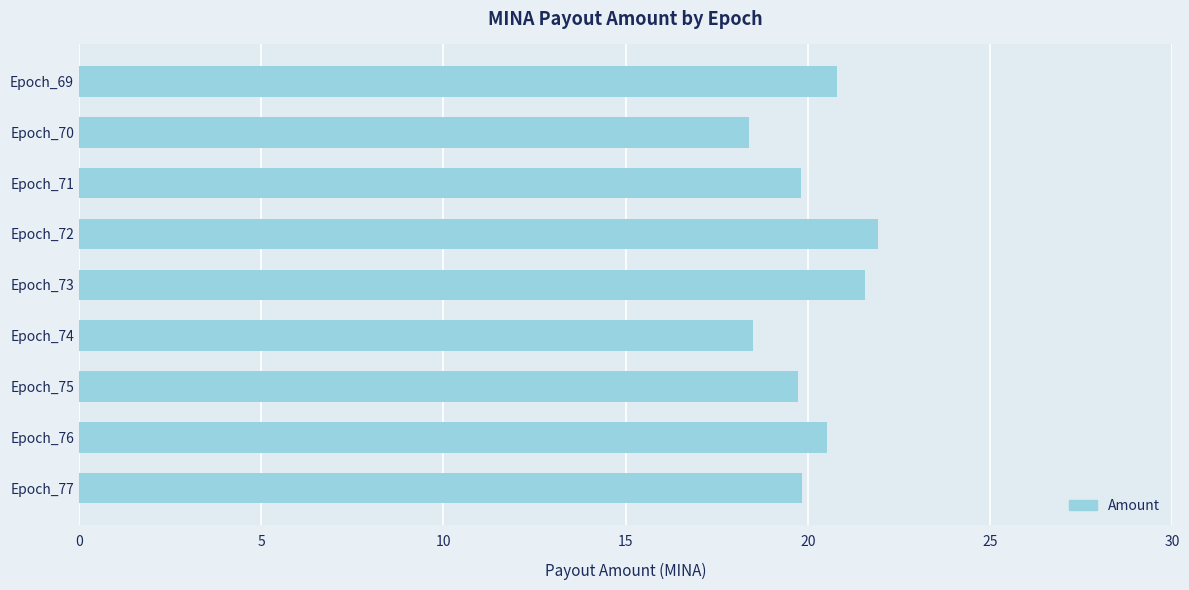

What value does the data have at Epoch_73?

21.6